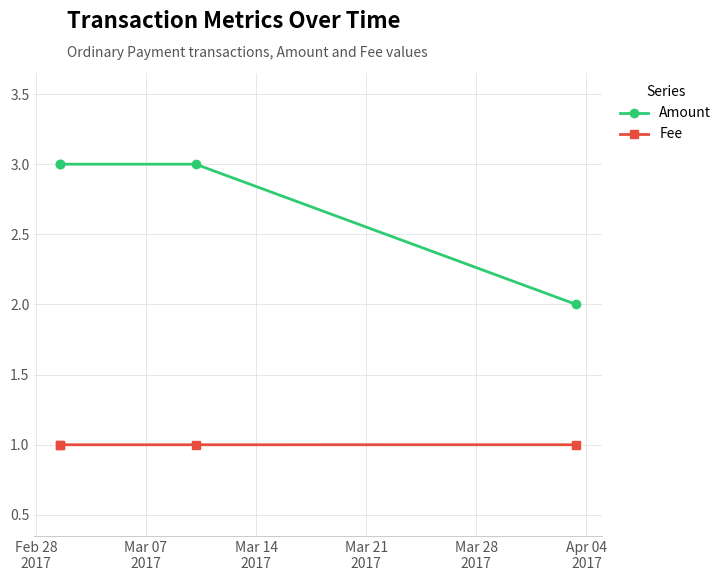

True or false: Amount has a value of 4.9 at Feb 28
2017.

False